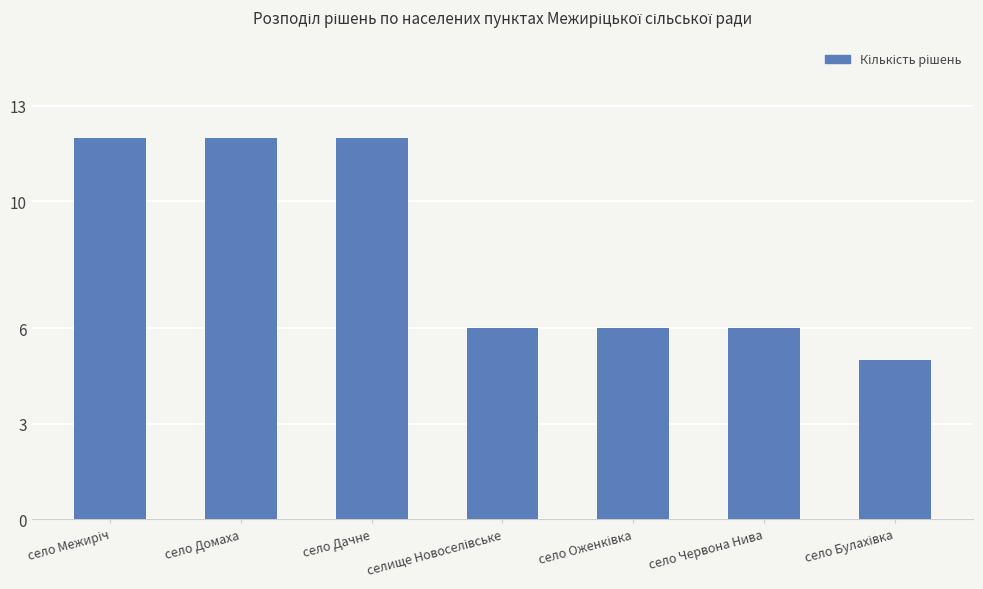

What position from the left is село Домаха?

2